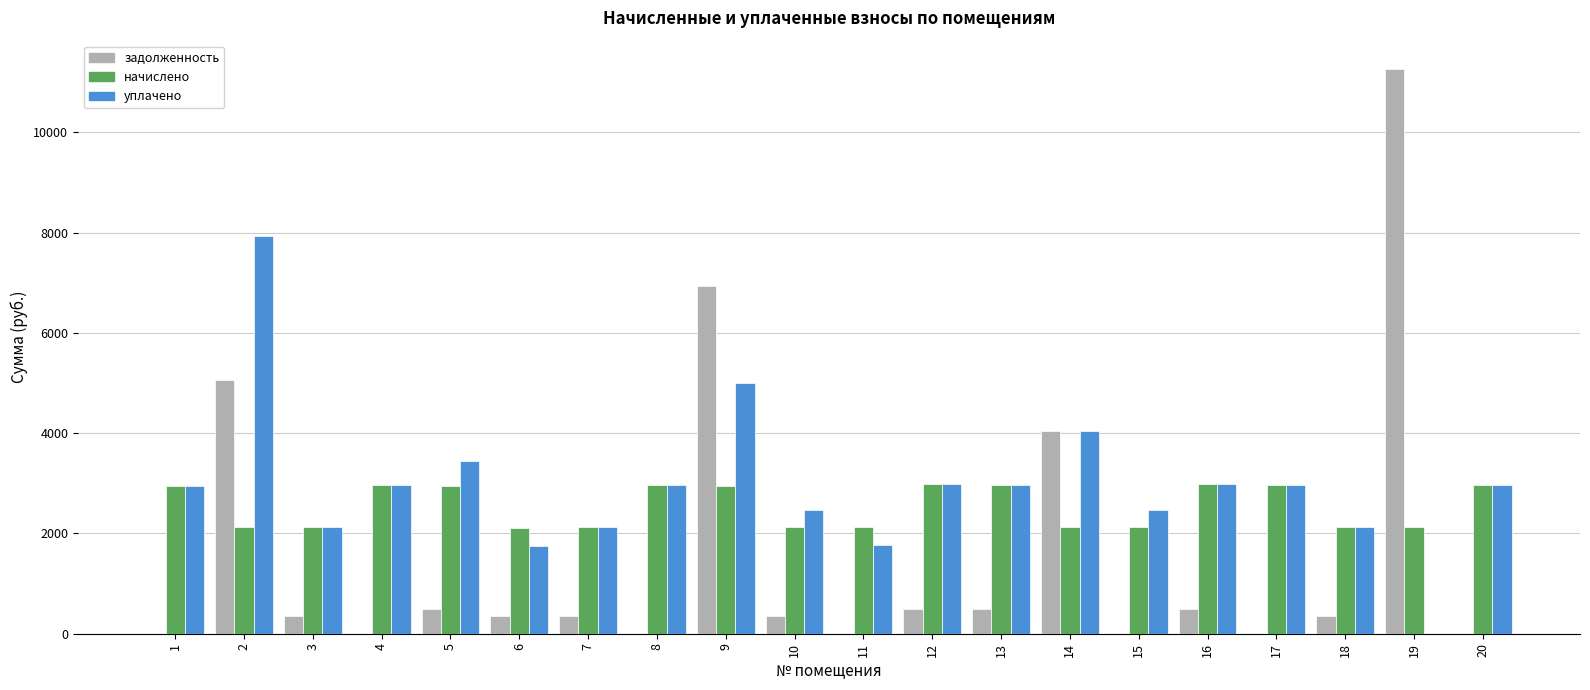

Is it true that задолженность equals 0.0 at 15?

True